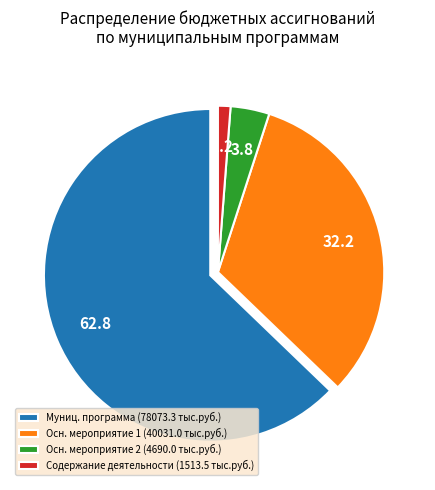

Which category has the smallest portion of the pie?

Содержание деятельности (1513.5 тыс.руб.)